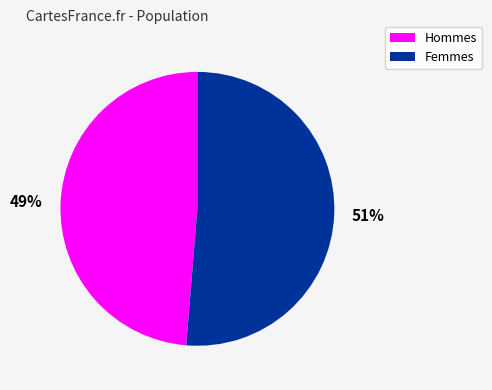

To the nearest percent, what is the average slice percentage?

50%